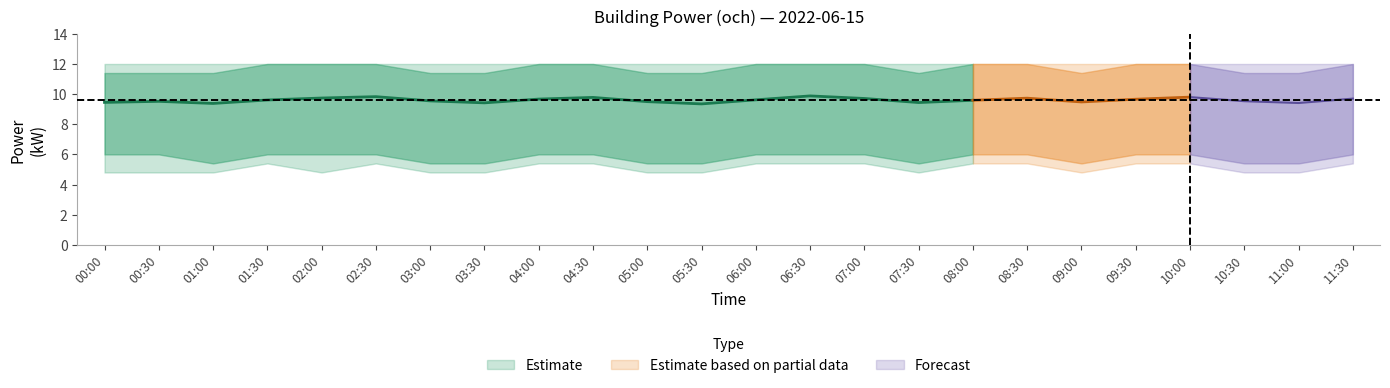

Which category has the highest value across all series?

01:30